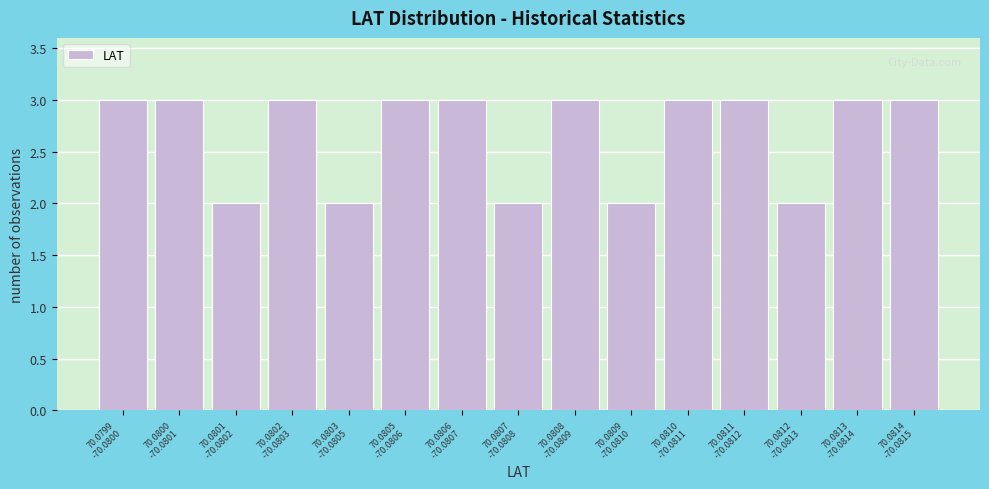

Reading left to right, transcribe all the data shown in this chart.

3	3	2	3	2	3	3	2	3	2	3	3	2	3	3